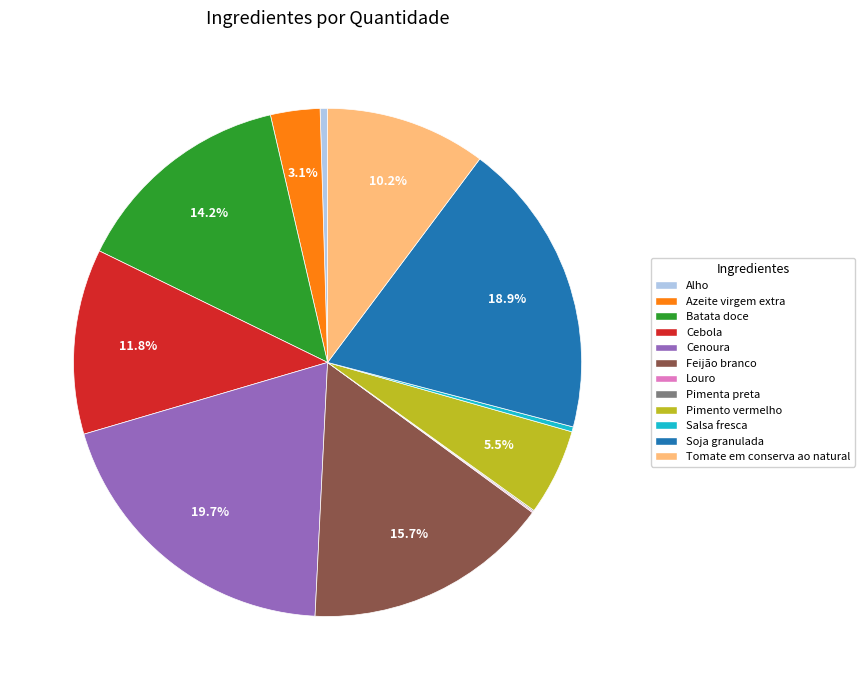

Which category has the biggest portion of the pie?

Cenoura